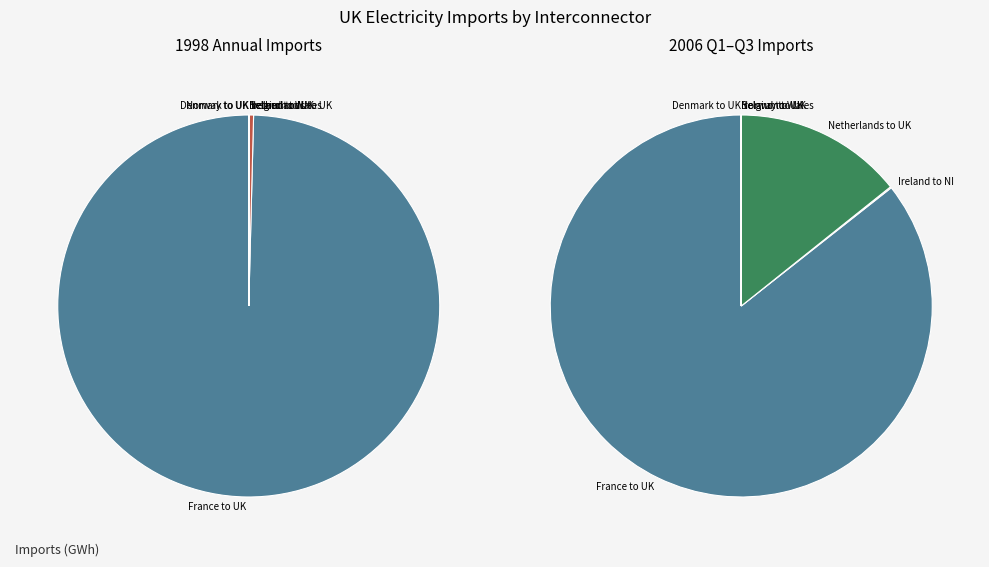

To the nearest percent, what is the average slice percentage?

14%